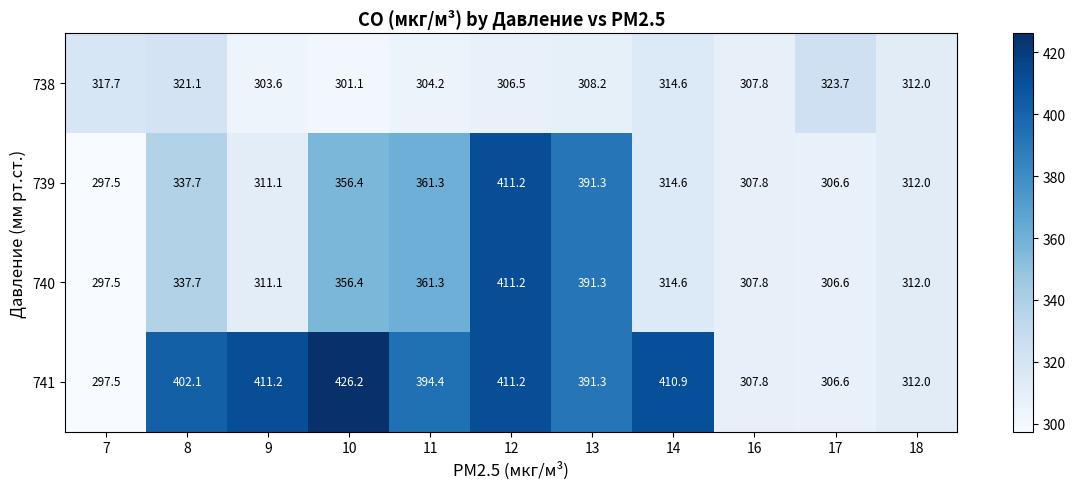

At which label does 739 first exceed 314?

8